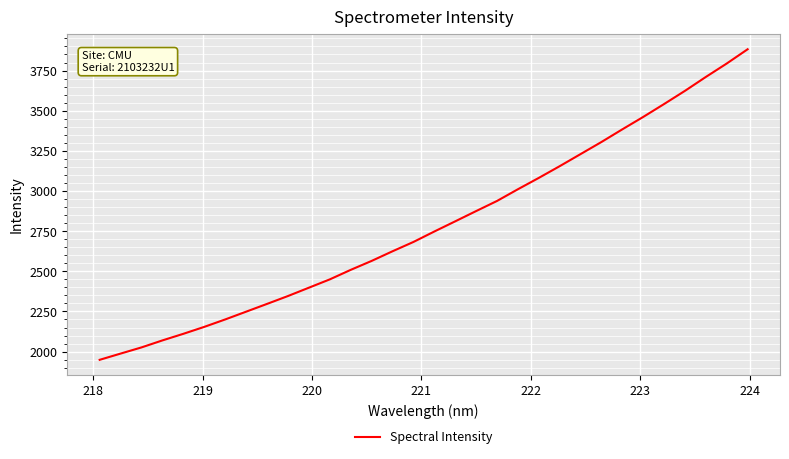

What is the difference between the maximum and minimum values?

1933.5